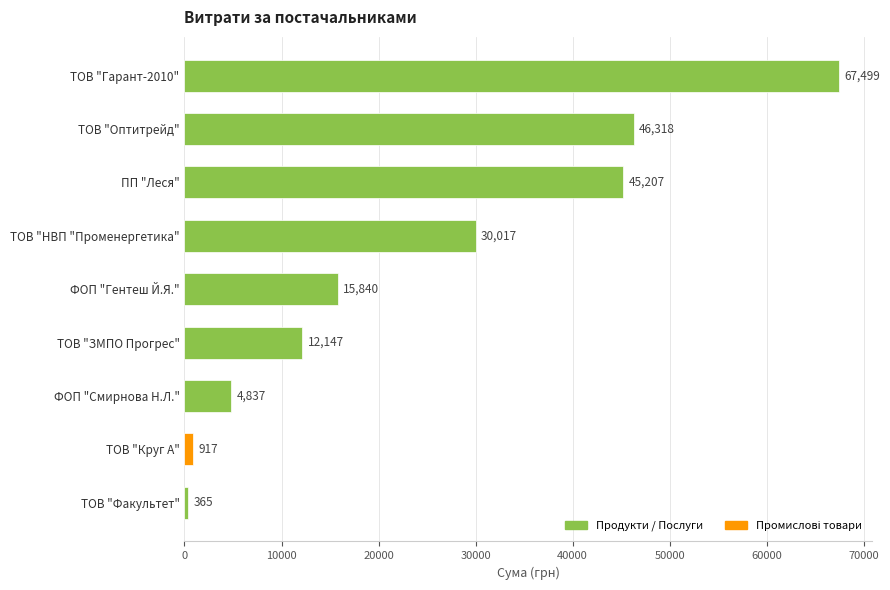

What is the difference between the maximum and minimum values?

67134.4